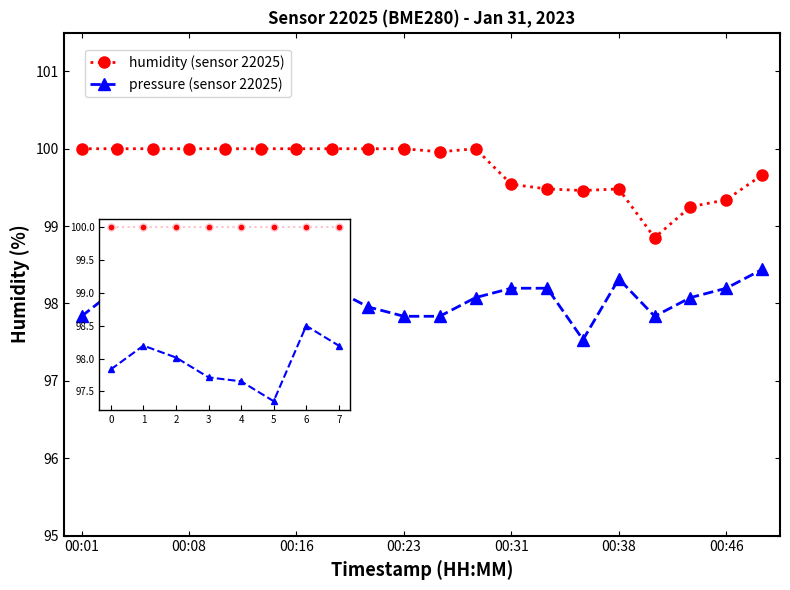

What is the sum of all humidity (sensor 22025) values?

1995.0